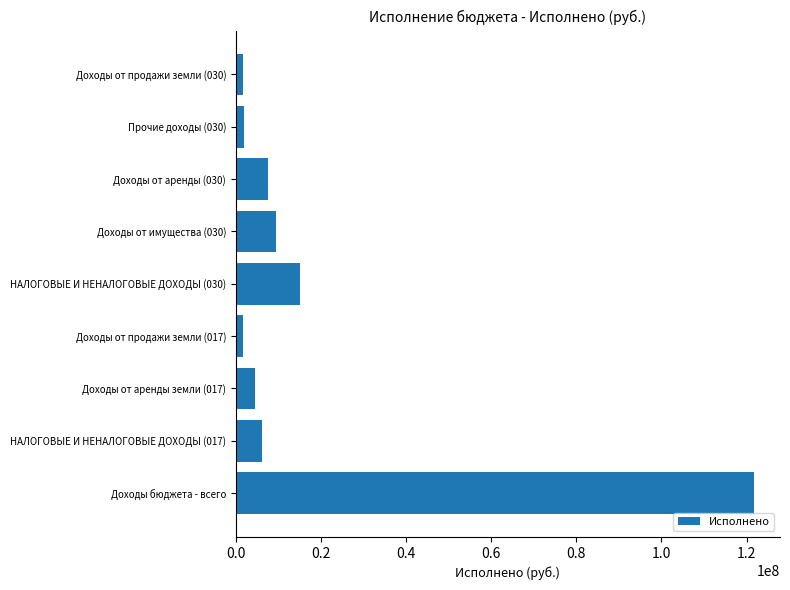

What is the approximate value at Доходы бюджета - всего?

121777529.5